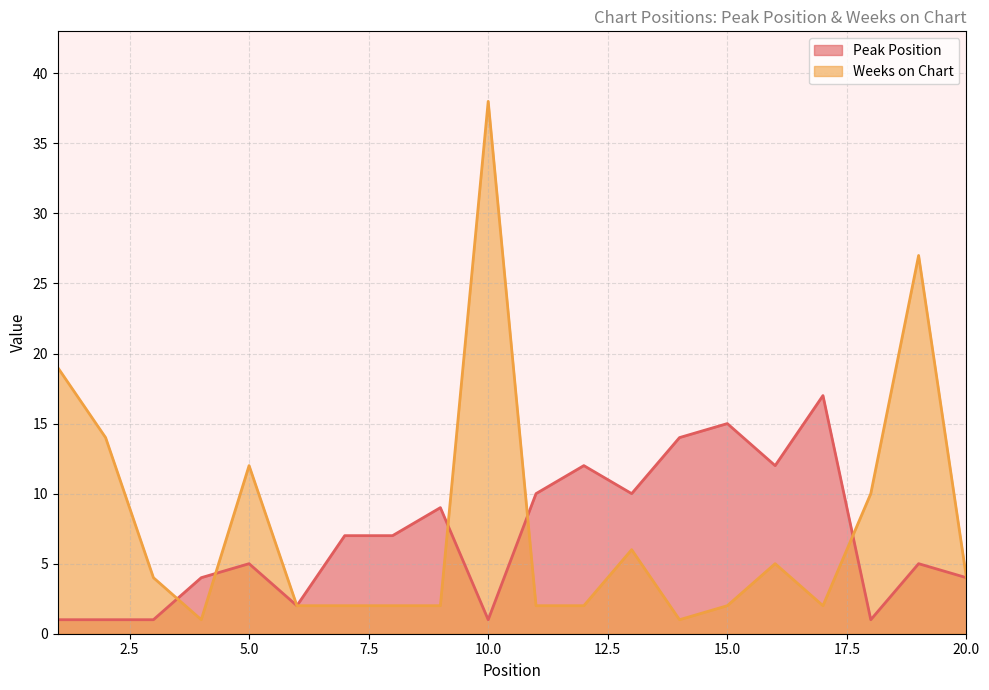

At which label does Weeks on Chart first exceed 4?

1